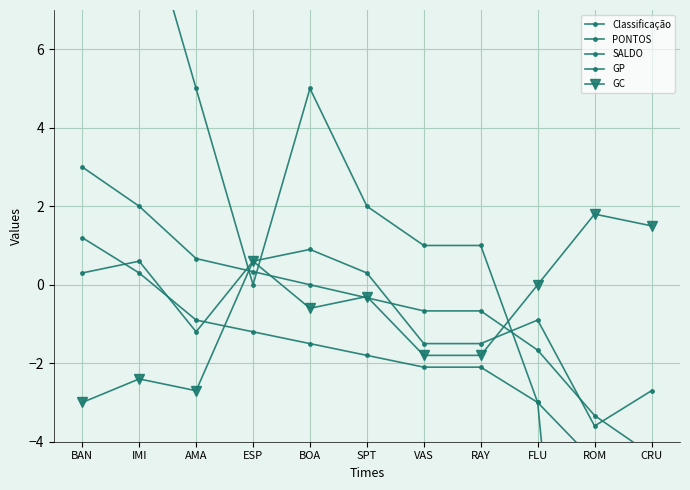

What is the total value across all series at IMI?

10.5